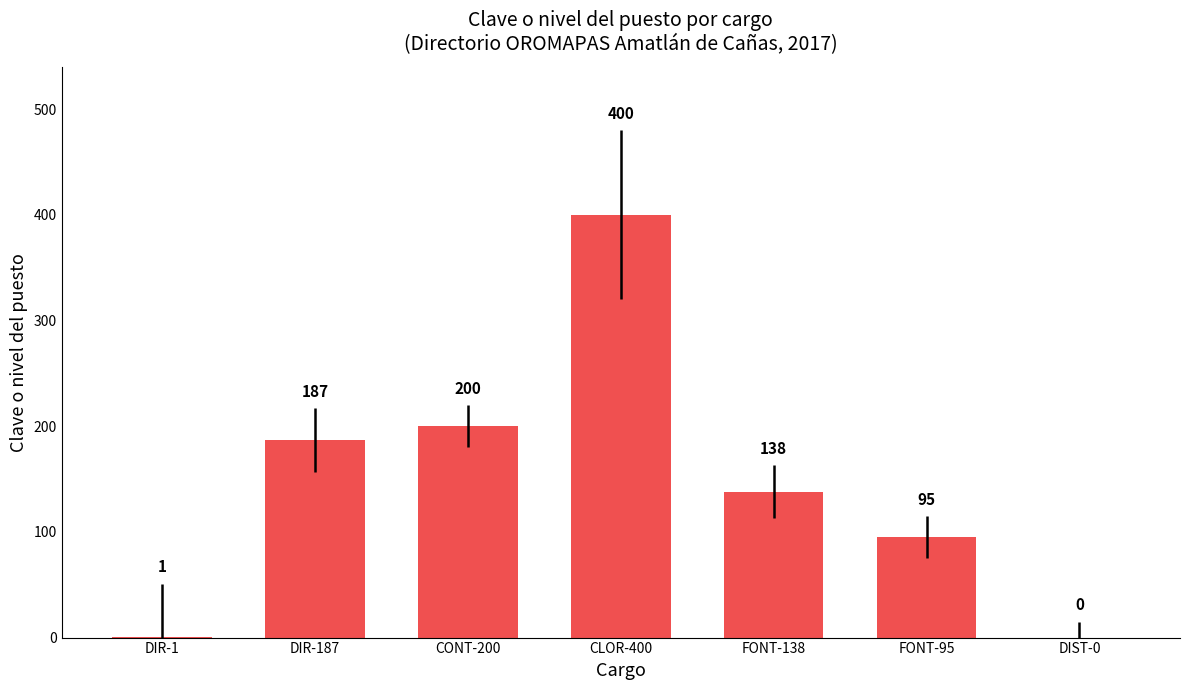

How many values are above zero?

6